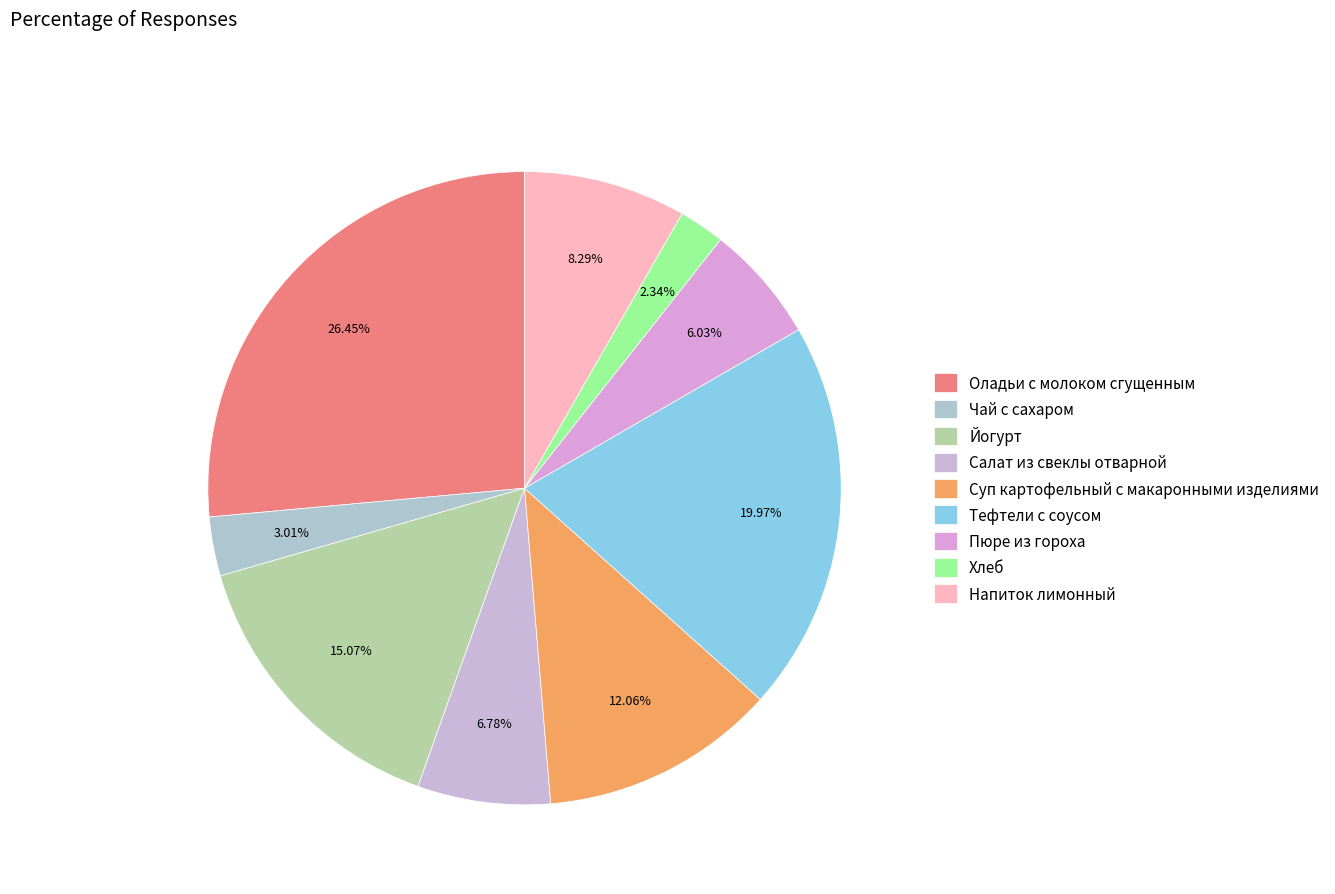

Which category has the smallest portion of the pie?

Хлеб